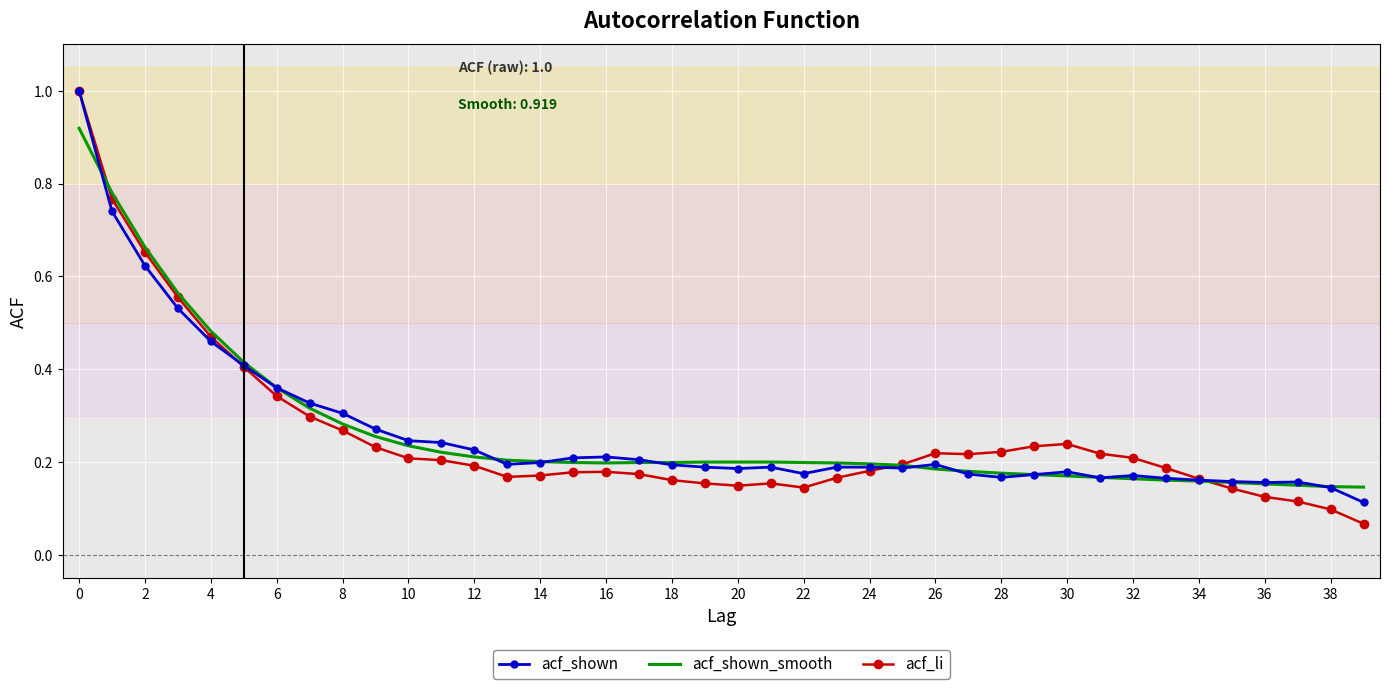

What is the greatest value displayed?

1.0